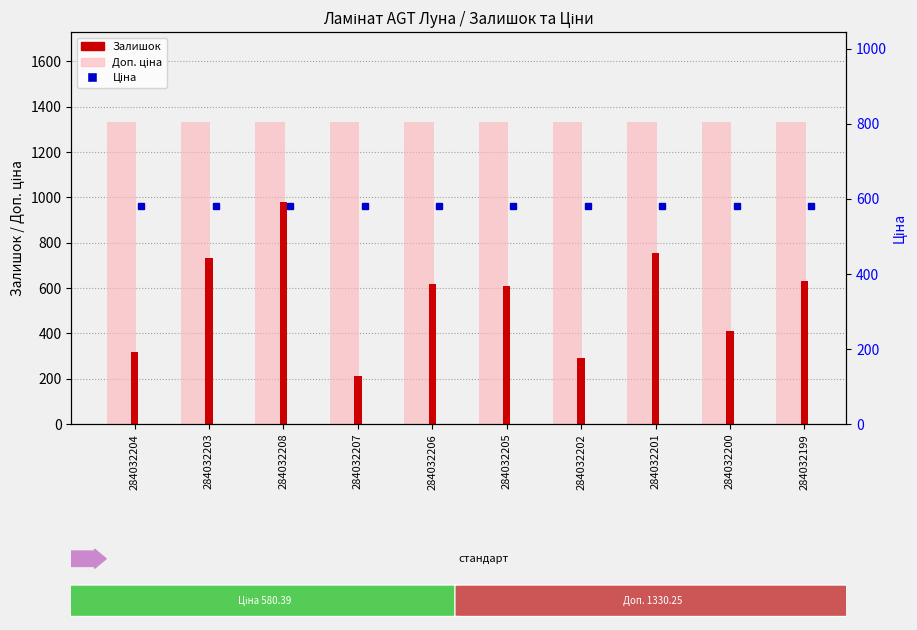

What is the average value of the Залишок series?

555.6